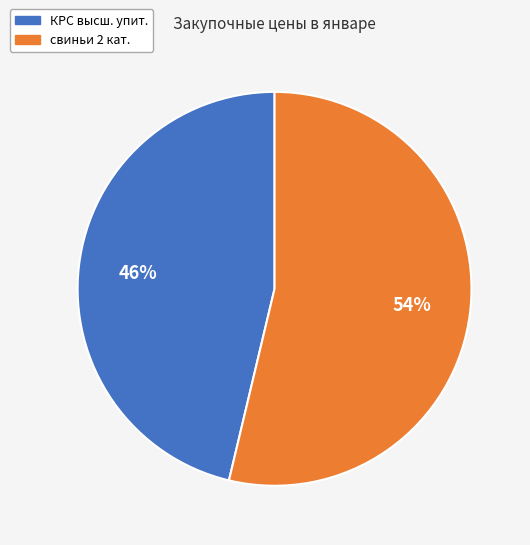

To the nearest percent, what is the combined percentage of свиньи 2 кат. and КРС высш. упит.?

100%